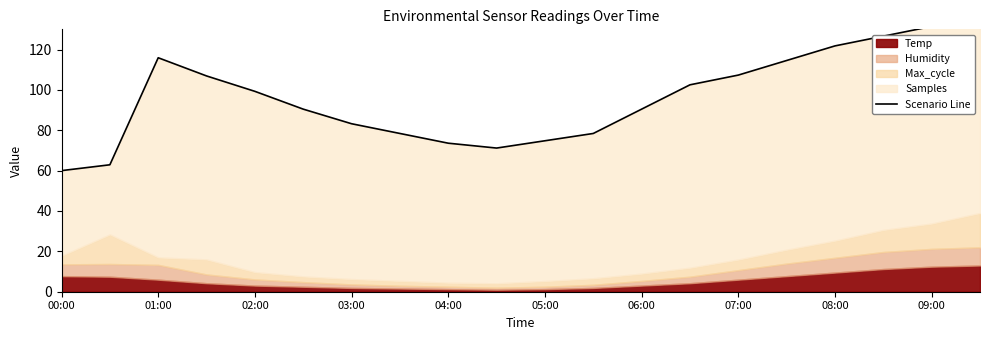

How many values are below 99?

10